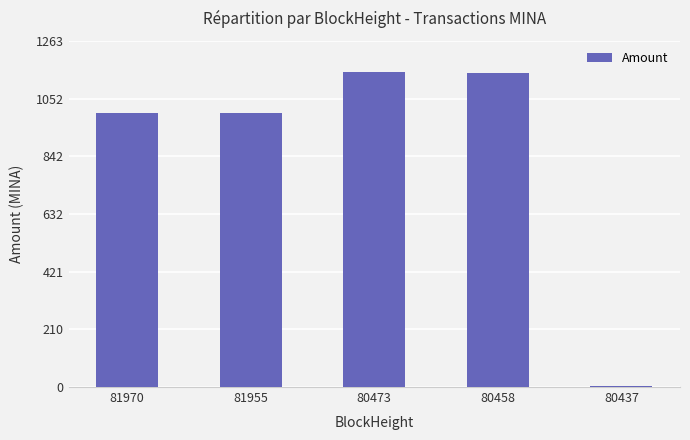

Which has a higher value, 81970 or 80437?

81970